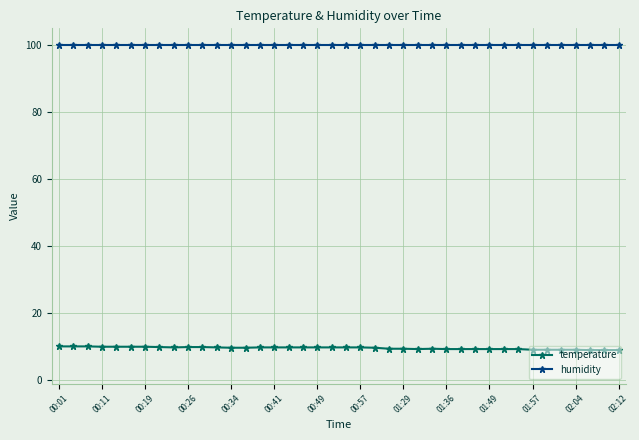

What is the sum of all temperature values?

383.8